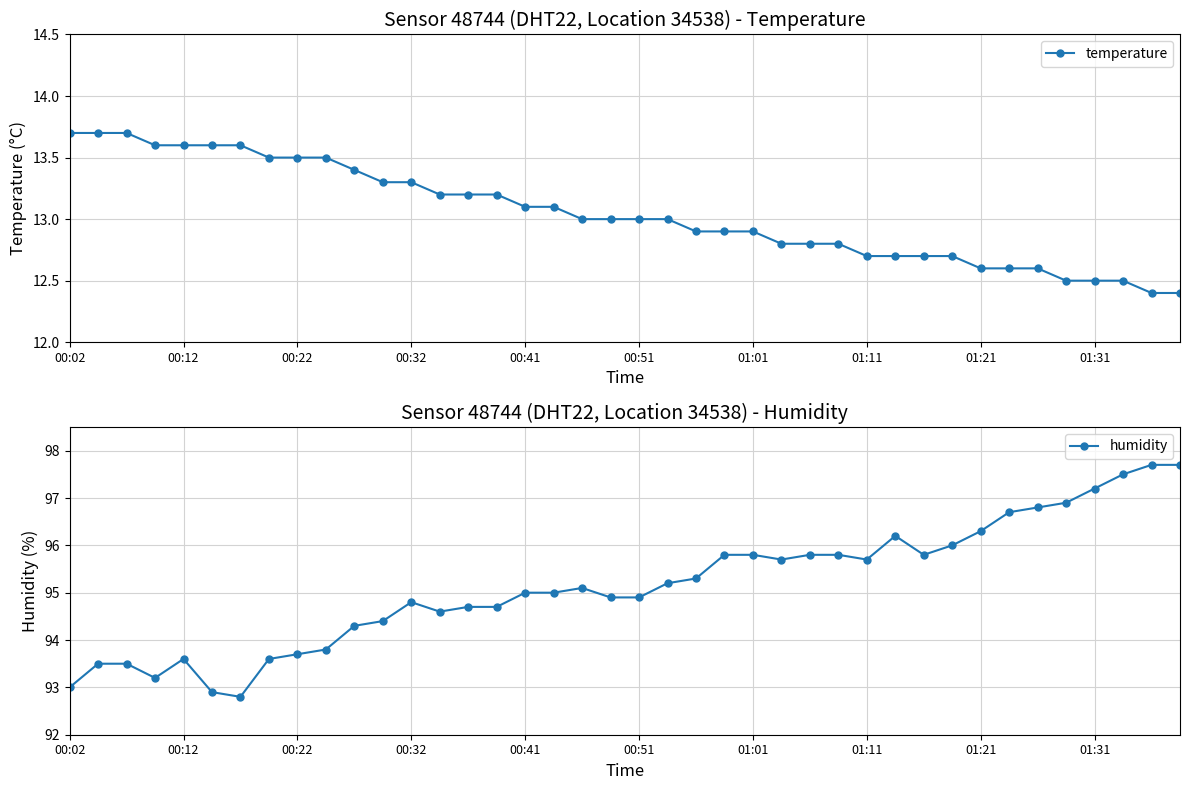

What is the lowest value of the temperature series?

12.4